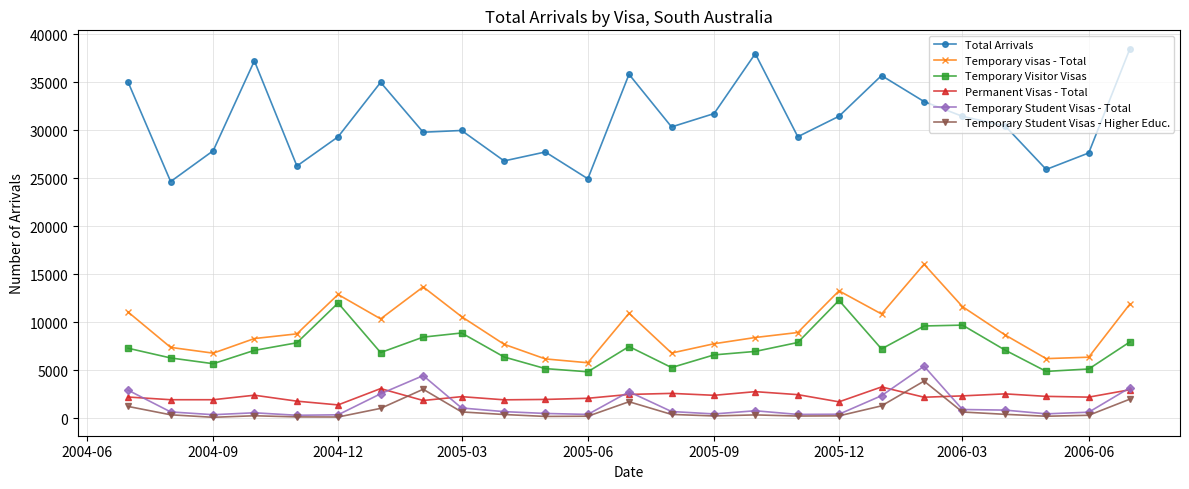

True or false: Temporary Student Visas - Total has more than 2 interior local peaks.

True